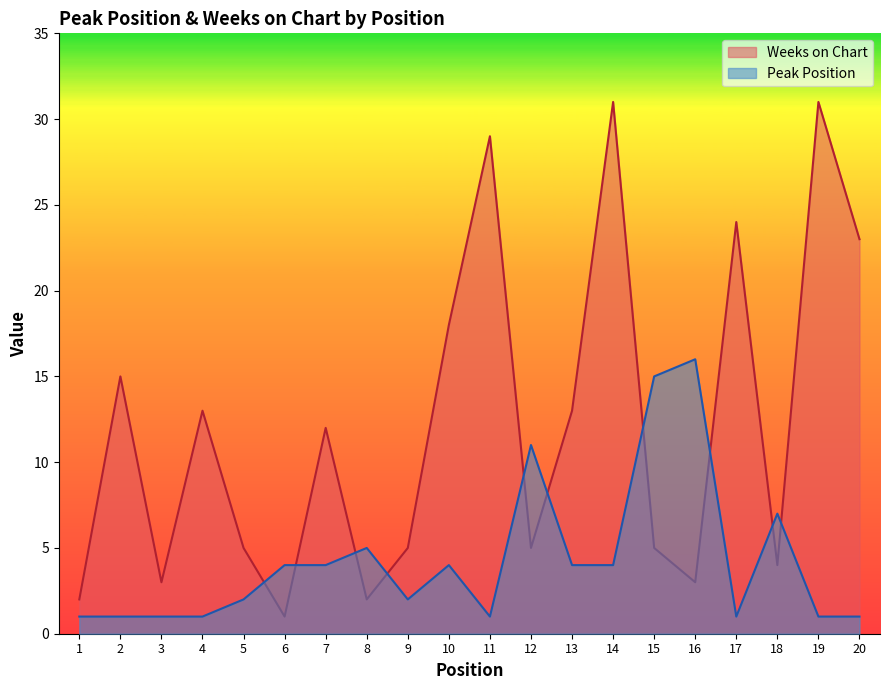

What is the sum of the Peak Position values at 18 and 19?

8